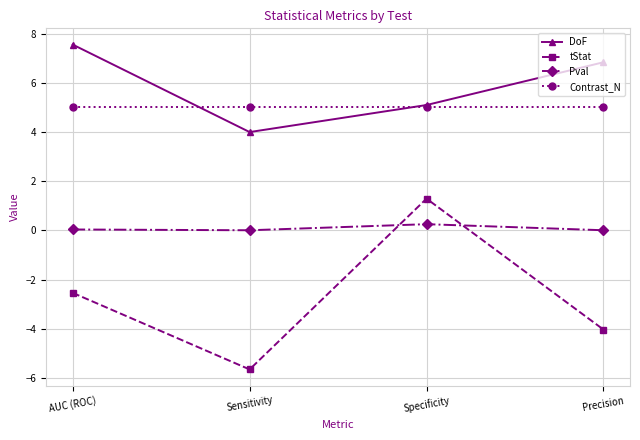

What is the difference between the maximum and minimum values in the DoF series?

3.6